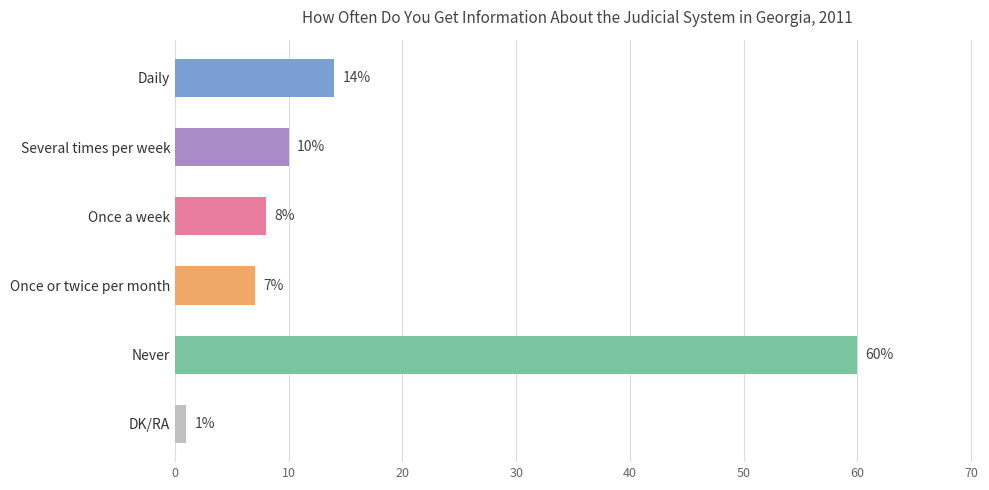

What is the maximum value shown in the chart?

60